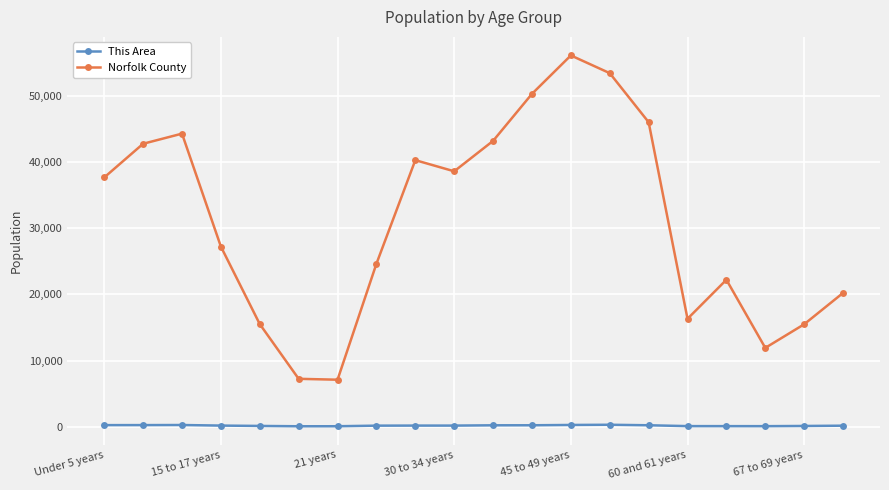

What are all the series names shown in the legend?

This Area, Norfolk County